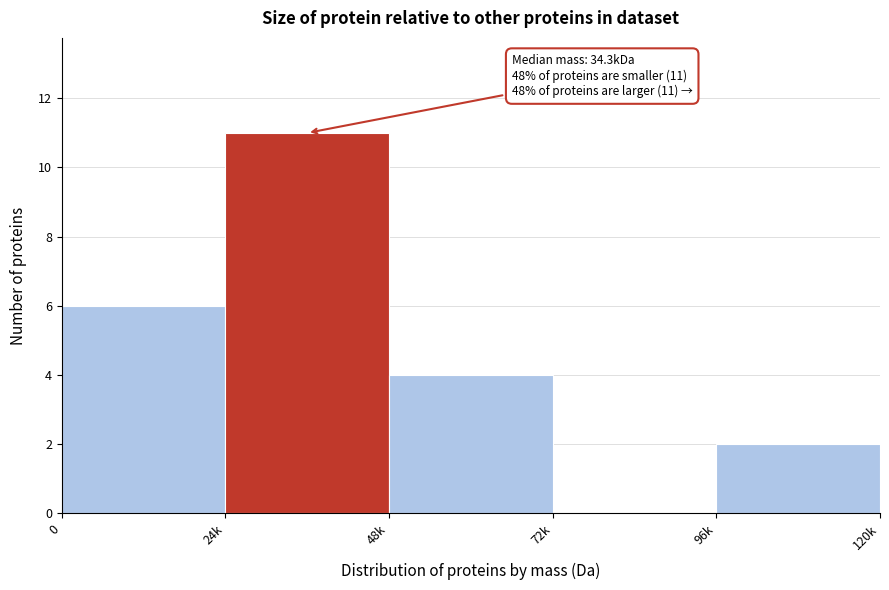

Reading left to right, list all the values displayed in this chart.

0=6	24k=11	48k=4	72k=0	96k=2